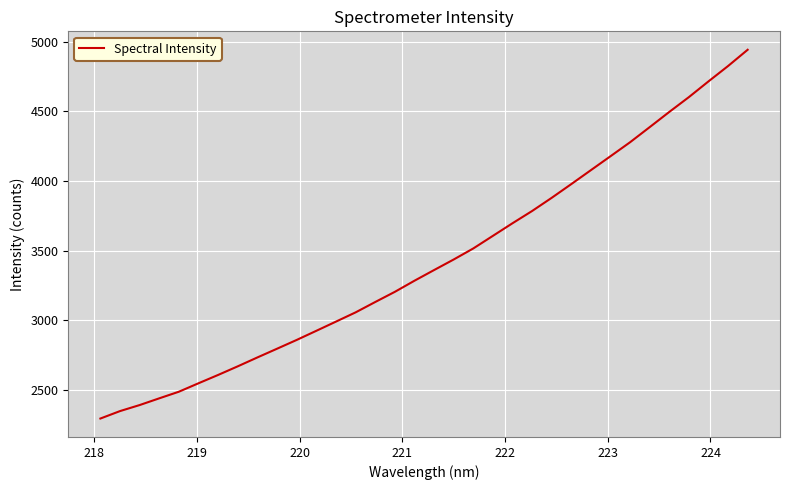

Count the number of data series in this chart.

1